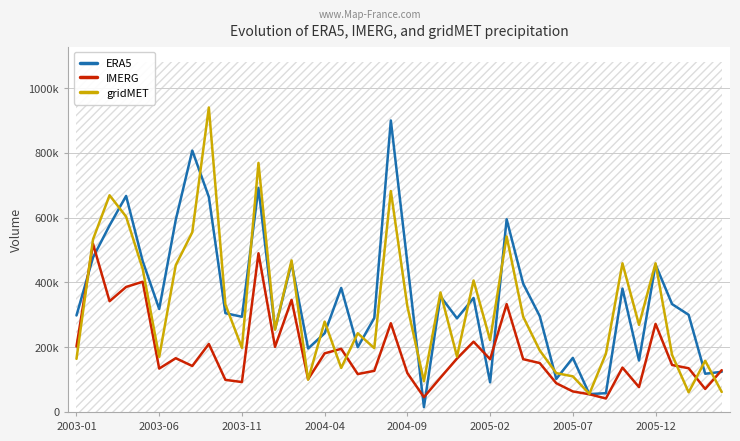

True or false: ERA5 has a value of 1191493 at 2004-04.

False